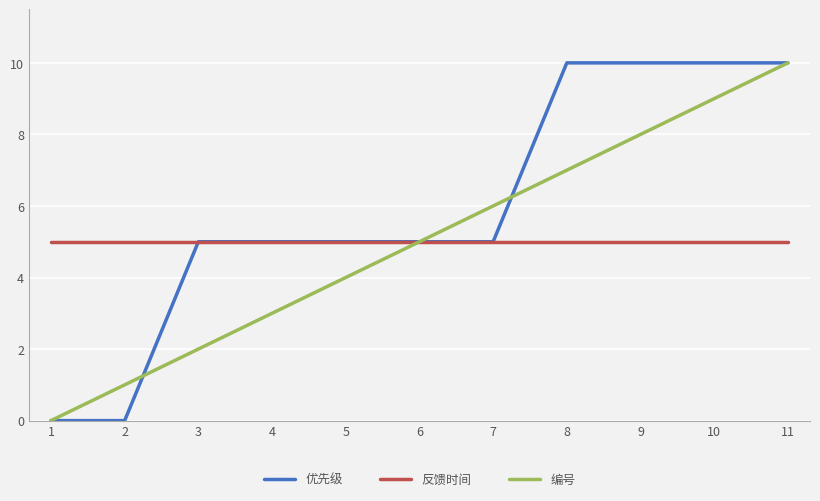

The value of 反馈时间 at 4 is 5. True or false?

True